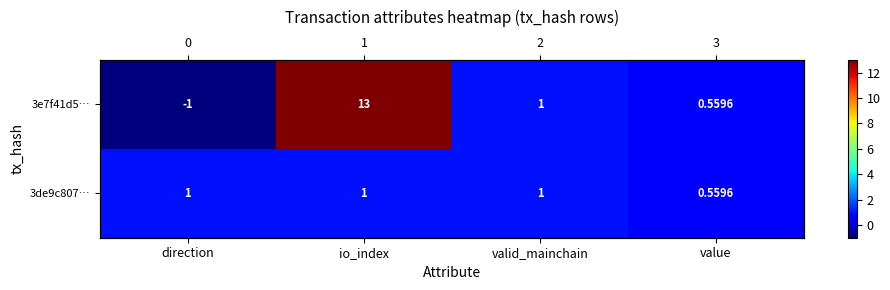

Which series has the widest spread of values?

3e7f41d5…